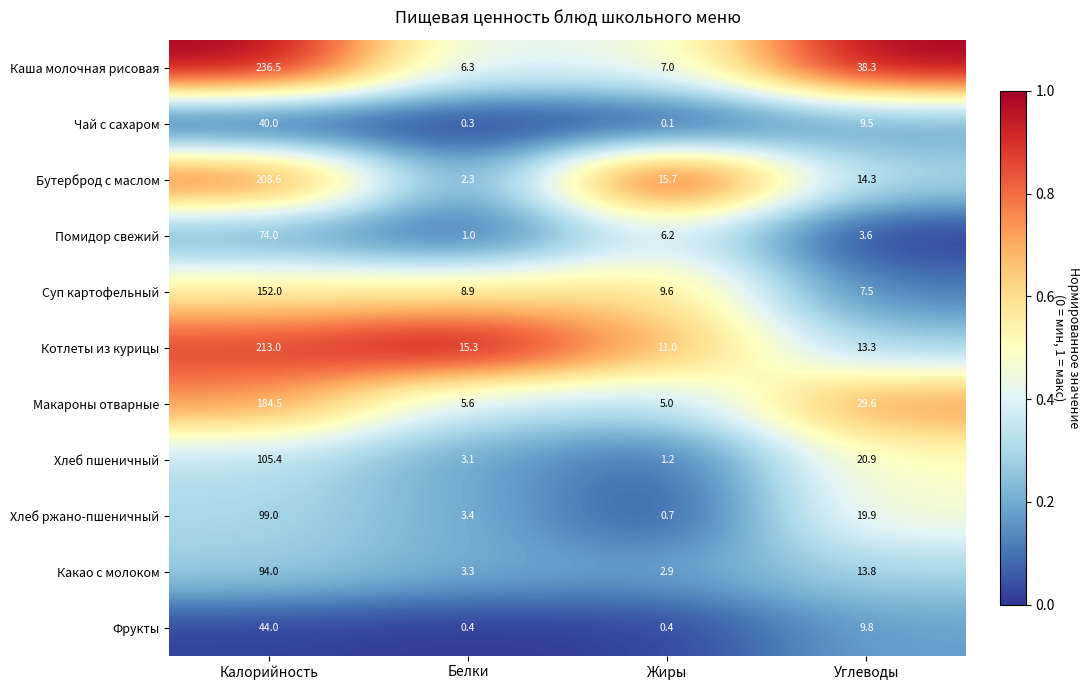

Which series changed the most between Калорийность and Жиры?

Каша молочная рисовая